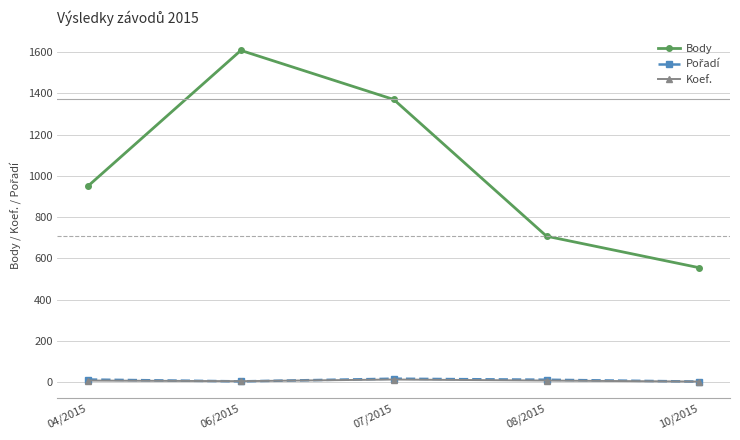

What position from the left is 06/2015?

2